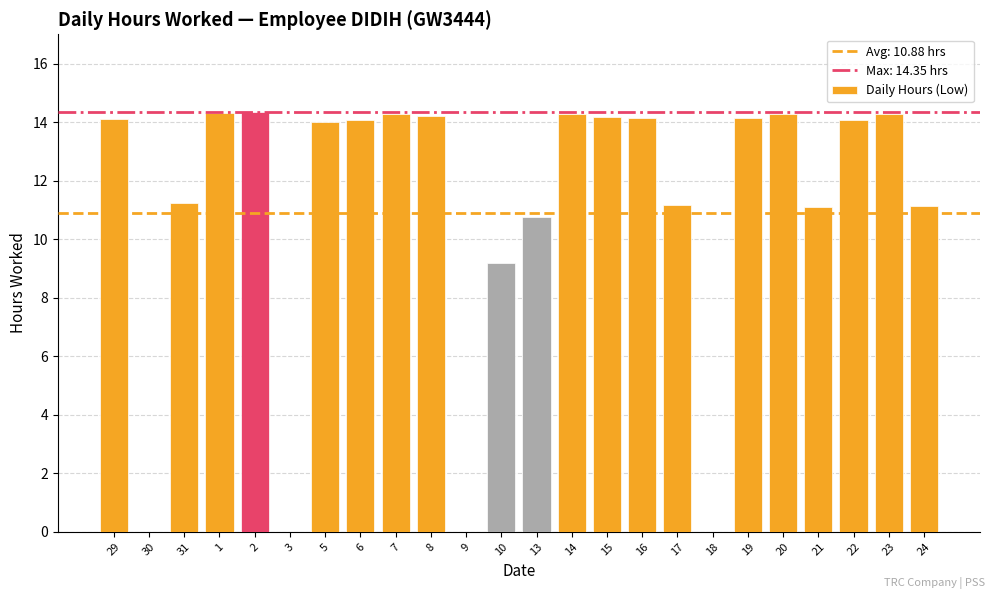

At which label is the value closest to 7?

10